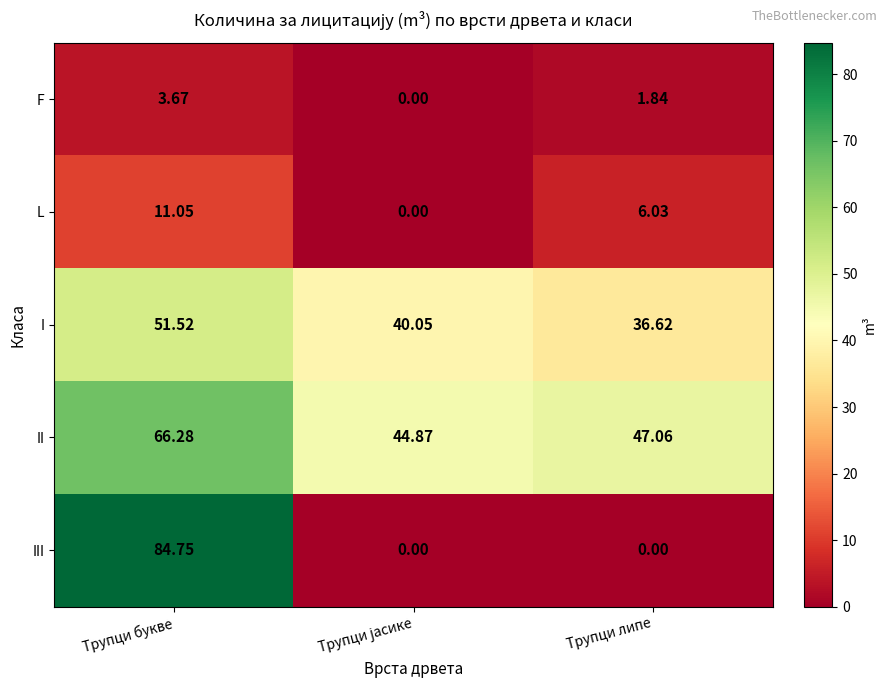

At Трупци букве, list the series in order from largest to smallest.

III, II, I, L, F